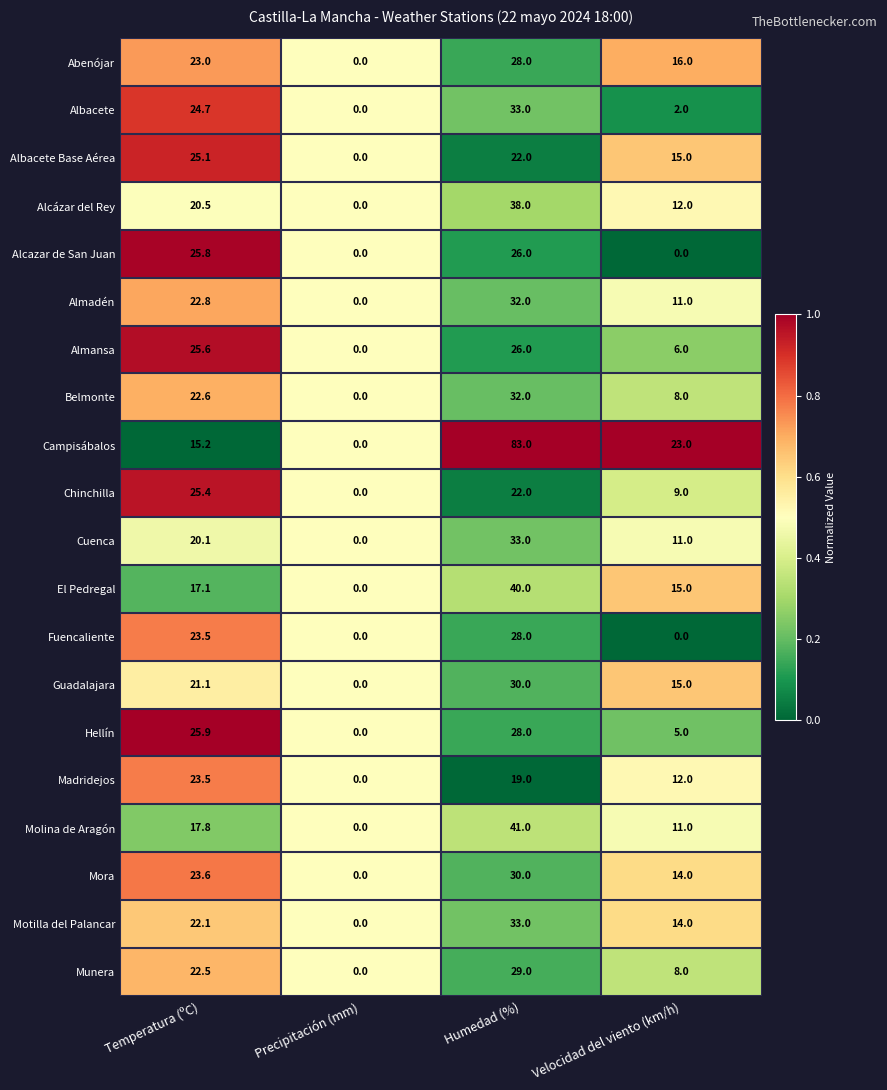

List the labels in order of Chinchilla value, smallest first.

Precipitación (mm), Velocidad del viento (km/h), Humedad (%), Temperatura (ºC)